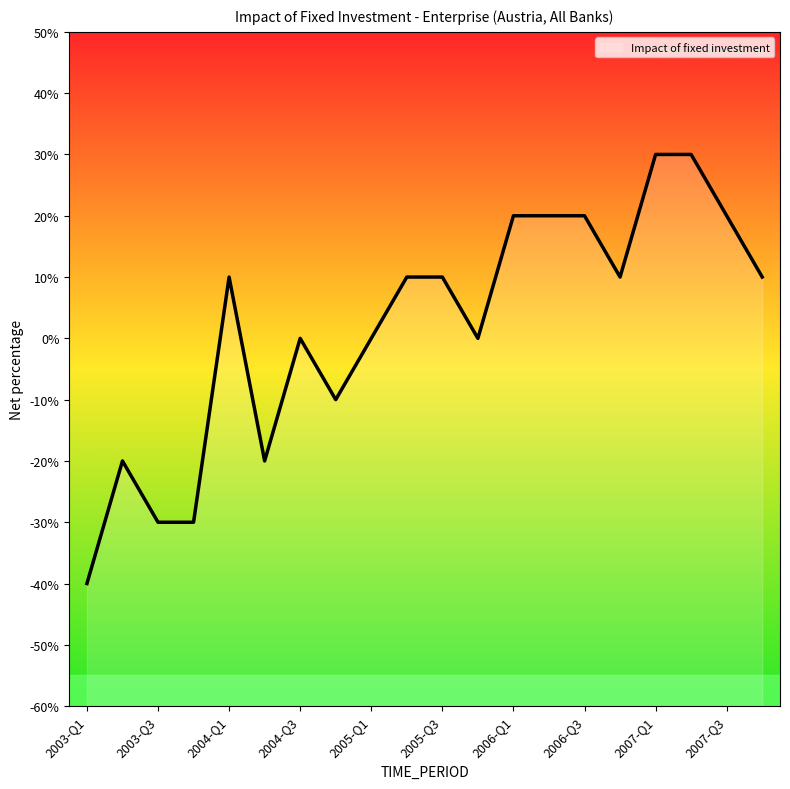

Rank the categories by value from lowest to highest.

2003-Q1, 2003-Q3, 2003-Q4, 2003-Q2, 2004-Q2, 2004-Q4, 2004-Q3, 2005-Q1, 2005-Q4, 2004-Q1, 2005-Q2, 2005-Q3, 2006-Q4, 2007-Q4, 2006-Q1, 2006-Q2, 2006-Q3, 2007-Q3, 2007-Q1, 2007-Q2